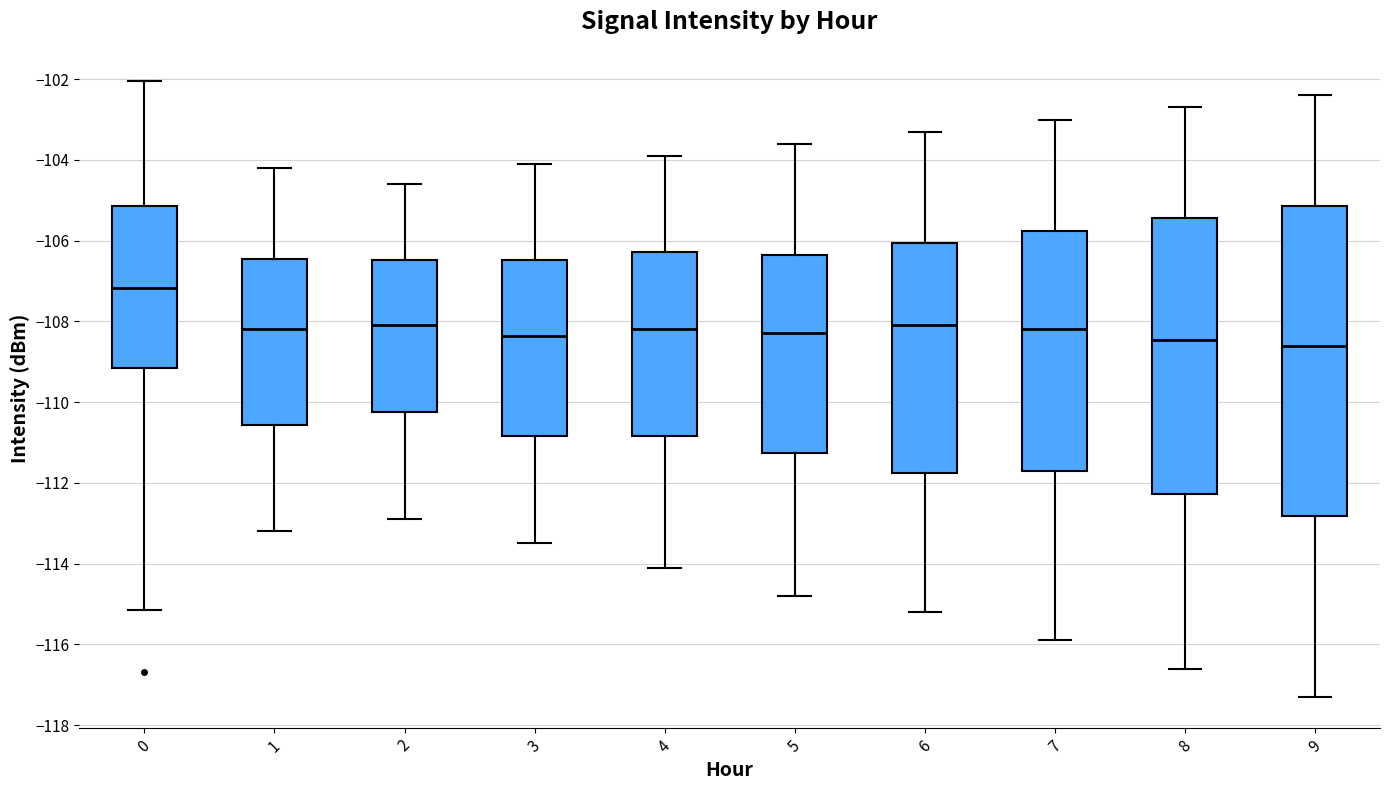

Reading left to right, transcribe this box plot: for each box, give where its median line is, the range the box spans, and where its two whiskers end, as read against the y-axis. The values are not printed on the chart, so give them approximately, as read against the axis.

0: median -107.2, box -109.2 to -105.2, whiskers -115.2 to -102.0
1: median -108.2, box -110.6 to -106.4, whiskers -113.2 to -104.2
2: median -108.0, box -110.2 to -106.4, whiskers -112.8 to -104.6
3: median -108.4, box -110.8 to -106.4, whiskers -113.4 to -104.0
4: median -108.2, box -110.8 to -106.2, whiskers -114.0 to -103.8
5: median -108.2, box -111.2 to -106.4, whiskers -114.8 to -103.6
6: median -108.0, box -111.8 to -106.0, whiskers -115.2 to -103.2
7: median -108.2, box -111.6 to -105.8, whiskers -115.8 to -103.0
8: median -108.4, box -112.2 to -105.4, whiskers -116.6 to -102.6
9: median -108.6, box -112.8 to -105.2, whiskers -117.2 to -102.4